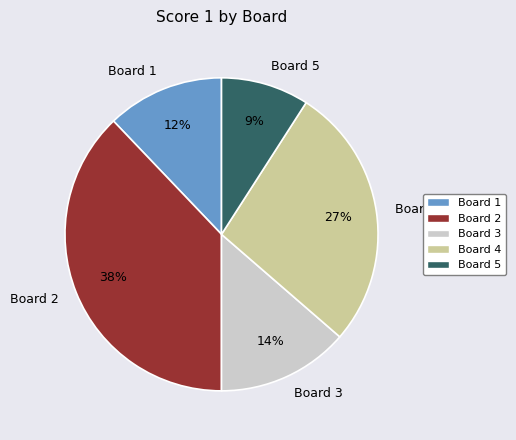

Combined, do Board 2 and Board 5 account for over 50%?

No